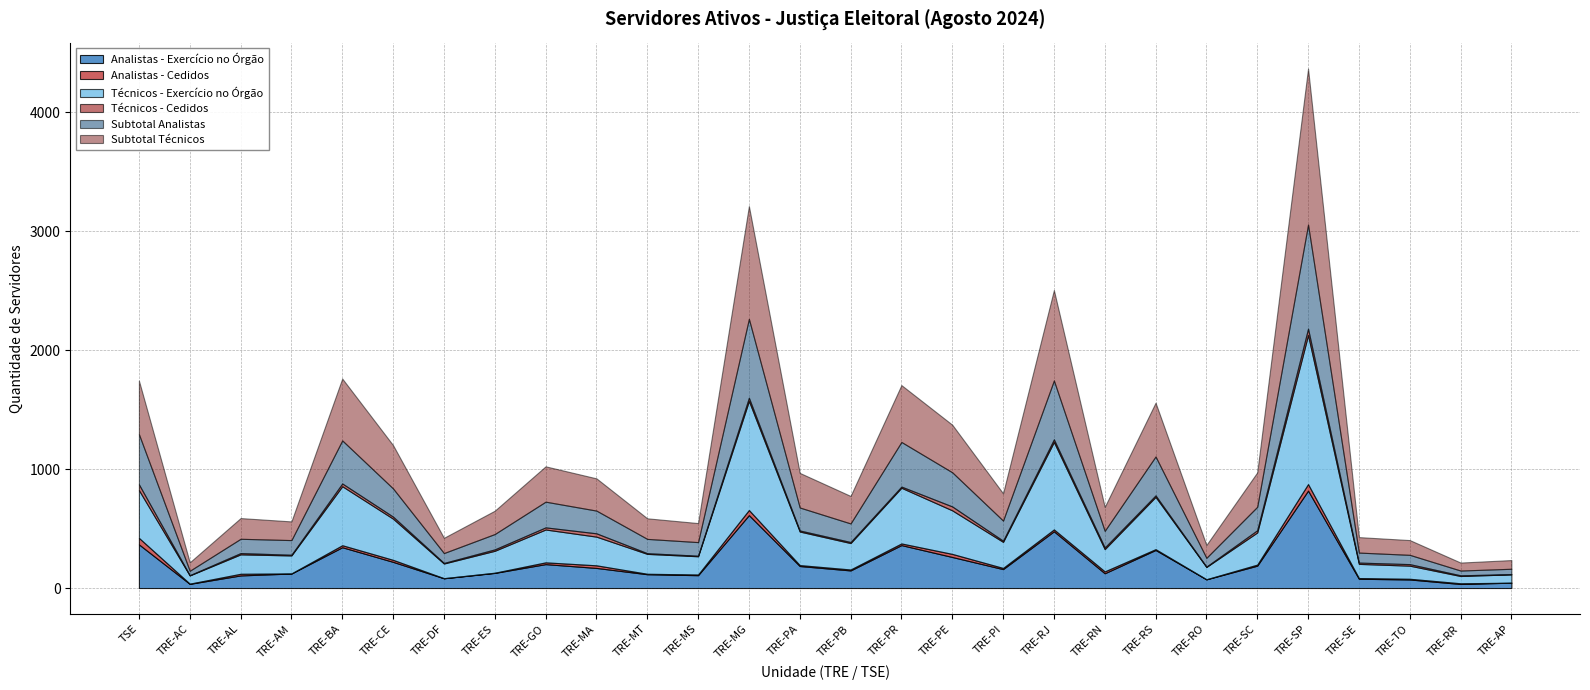

Read the Subtotal Analistas value at TRE-ES.

129